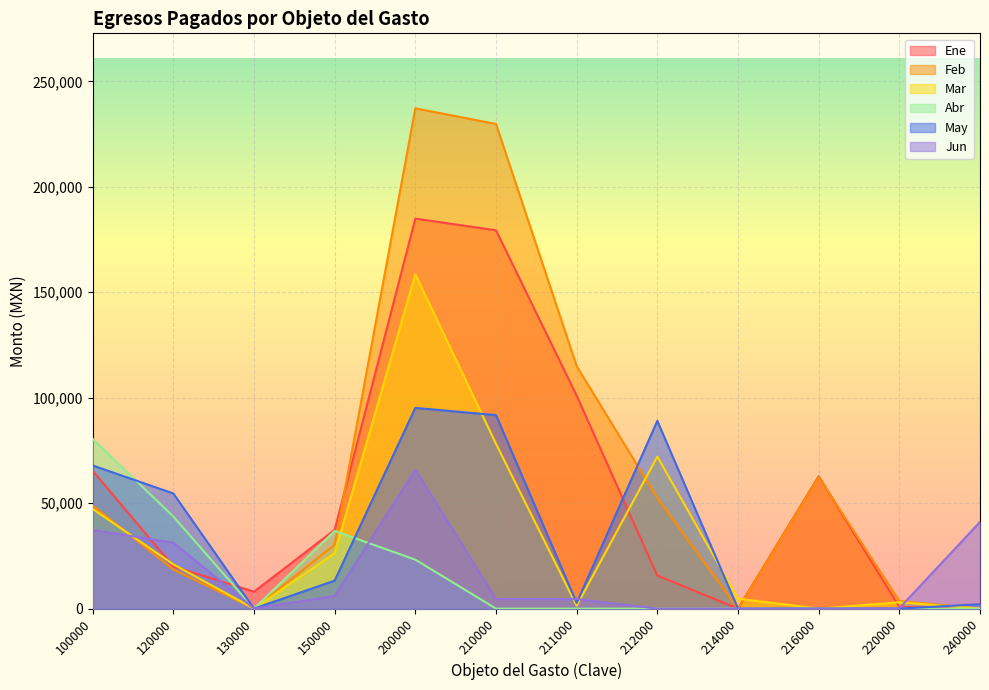

What is the sum of the Abr values at 214000 and 200000?

23208.6